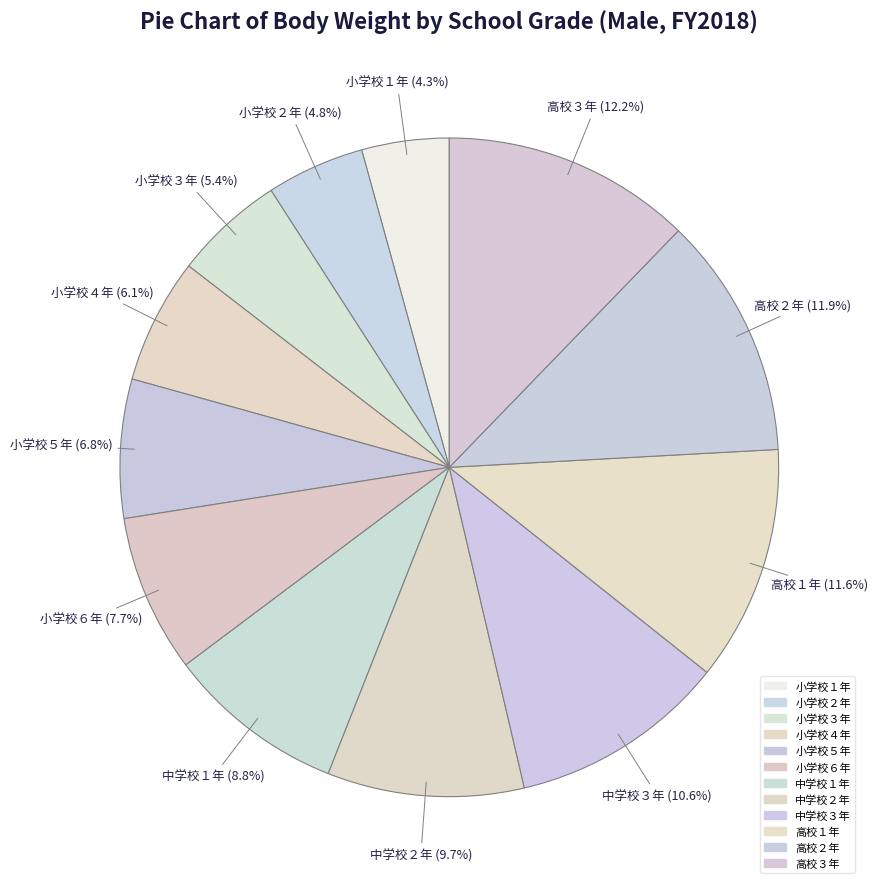

How many slices are in this pie chart?

12